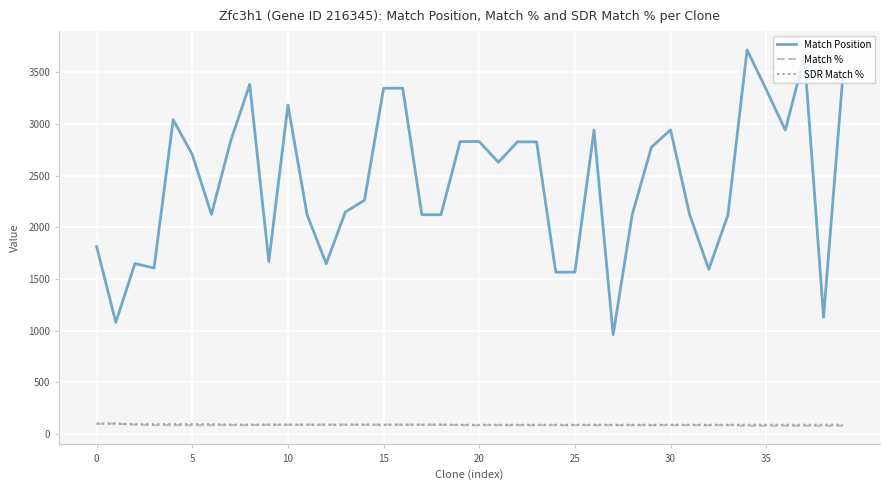

True or false: Match Position and Match % intersect in this chart.

False